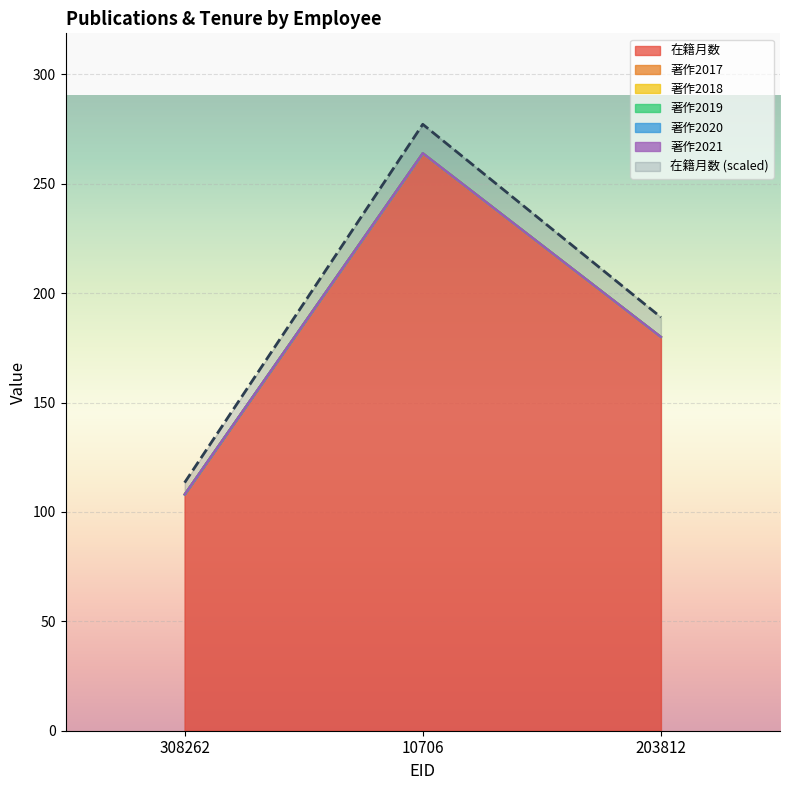

At how many categories does at least one series exceed 87?

3